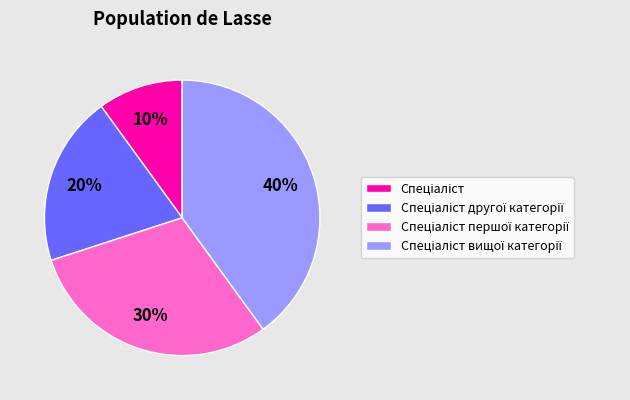

To the nearest percent, what is the average slice percentage?

25%